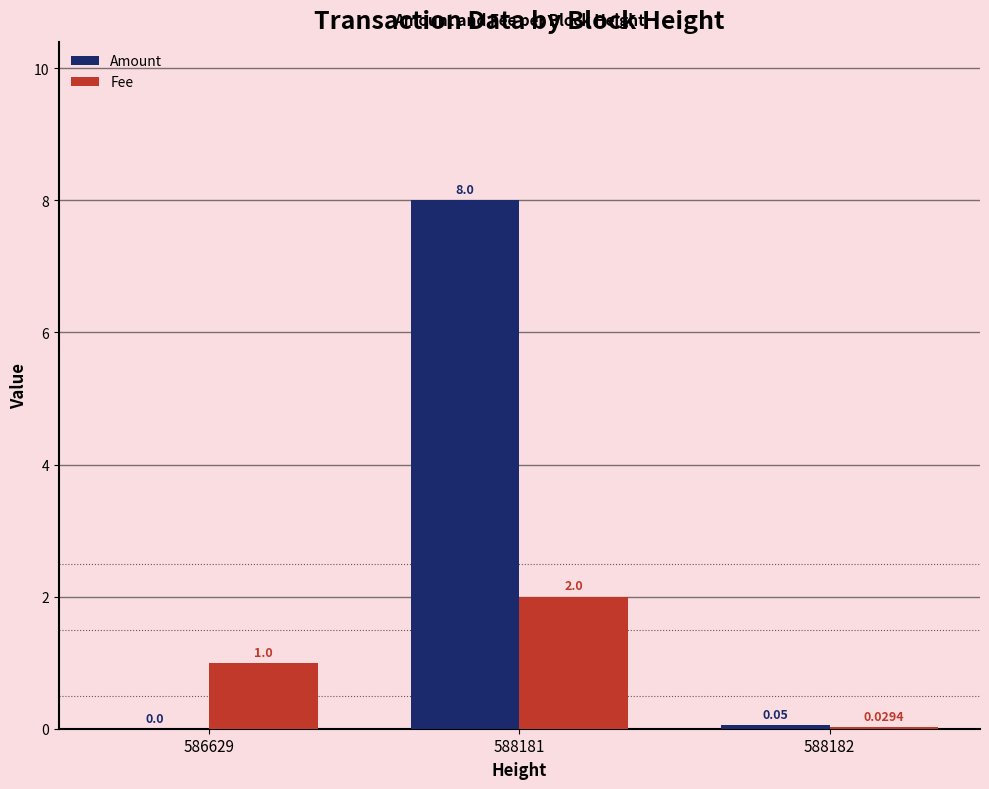

Is the value of Amount at 586629 greater than the value of Fee at 588182?

No